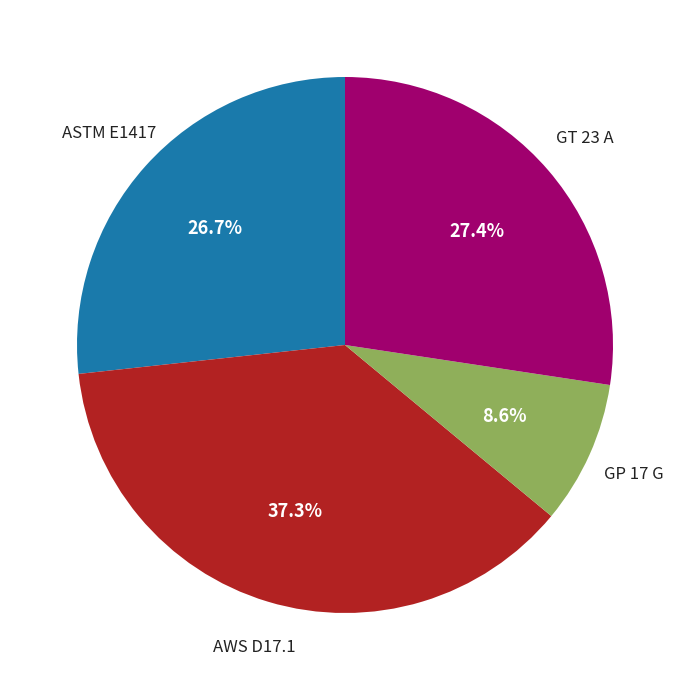

Is there any slice that represents more than half of the pie?

No